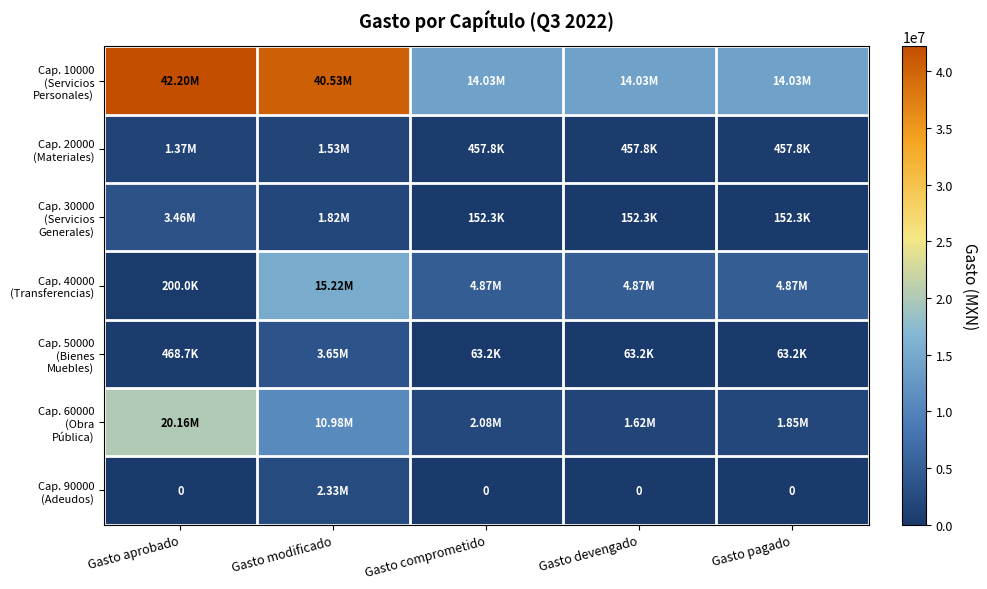

What is the total value across all series at Gasto aprobado?

67856751.1